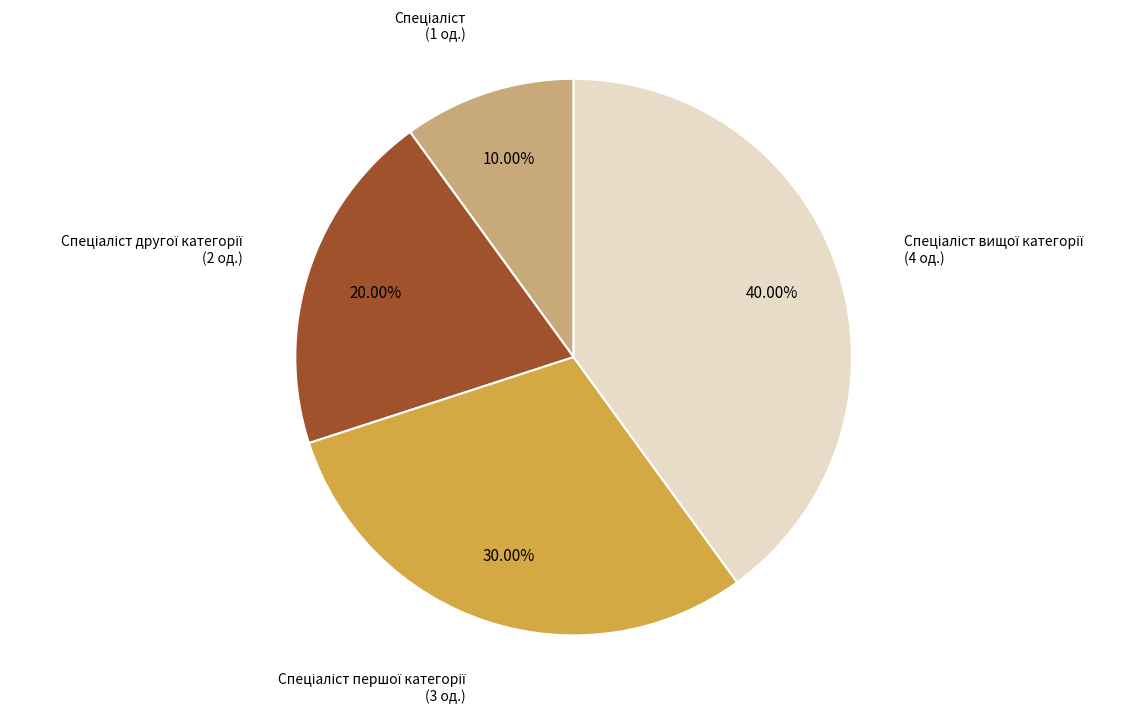

Is there a majority slice in this chart?

No